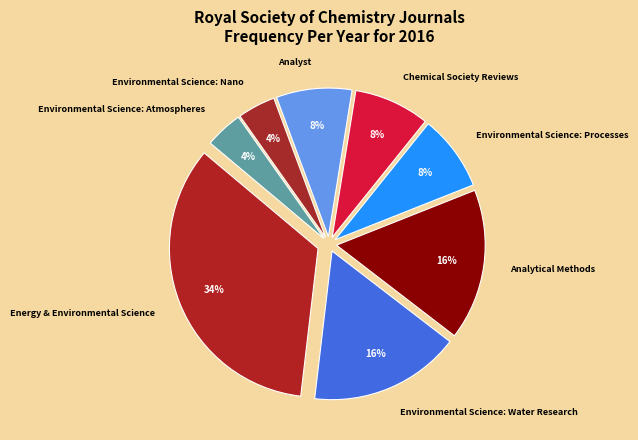

Do Environmental Science: Water Research and Environmental Science: Nano together represent more than half of the pie?

No